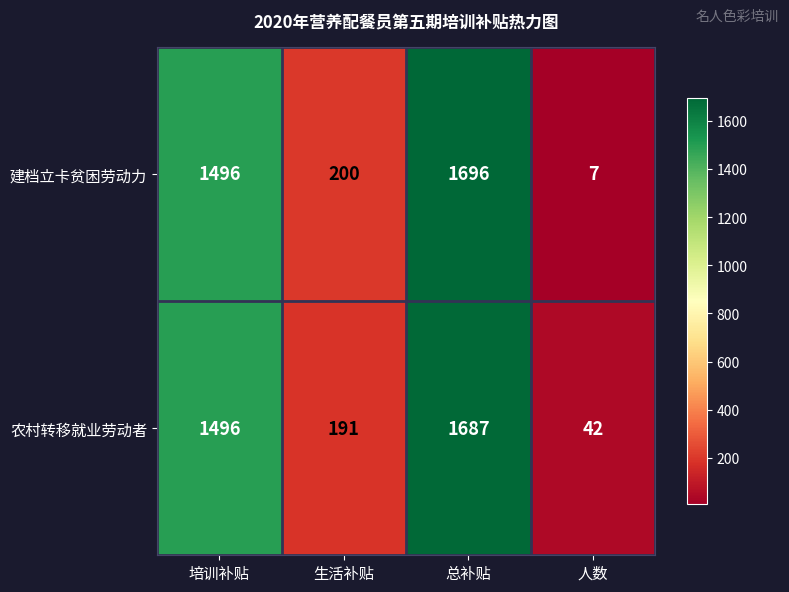

What is the approximate value of 建档立卡贫困劳动力 at 总补贴?

1696